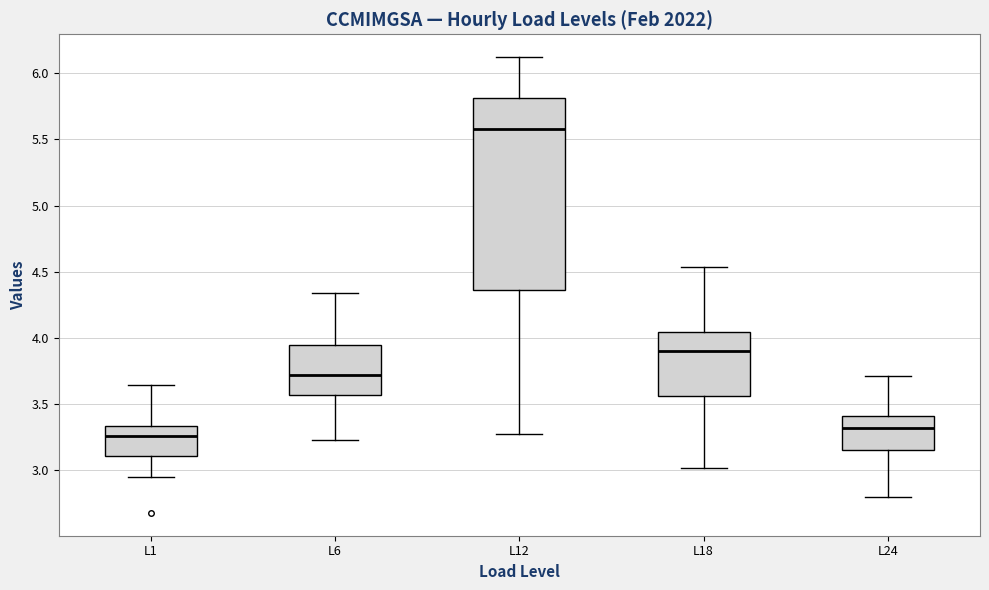

Reading left to right, transcribe this box plot: for each box, give where its median line is, the range the box spans, and where its two whiskers end, as read against the y-axis. The values are not printed on the chart, so give them approximately, as read against the axis.

L1: median 3.25, box 3.10 to 3.35, whiskers 2.95 to 3.65
L6: median 3.70, box 3.55 to 3.95, whiskers 3.25 to 4.35
L12: median 5.60, box 4.35 to 5.80, whiskers 3.25 to 6.10
L18: median 3.90, box 3.55 to 4.05, whiskers 3.00 to 4.55
L24: median 3.30, box 3.15 to 3.40, whiskers 2.80 to 3.70